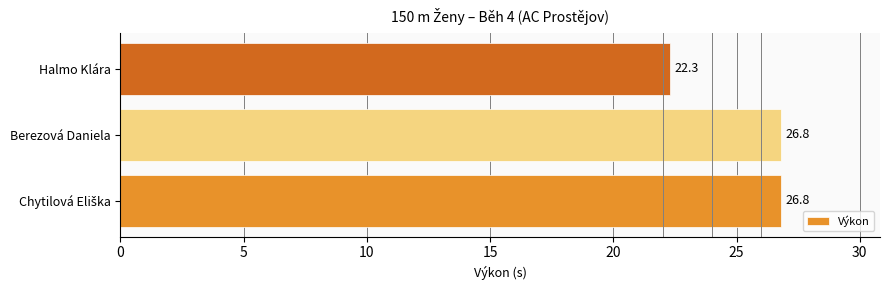

Is it true that the value at Halmo Klára is 22.3?

True